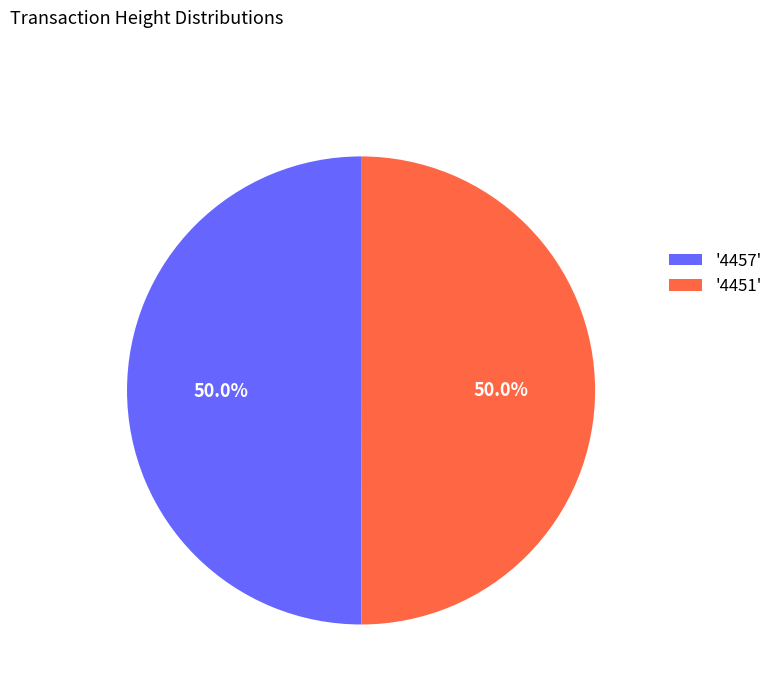

What is the ratio of the value at '4457' to the value at '4451'?

1.0